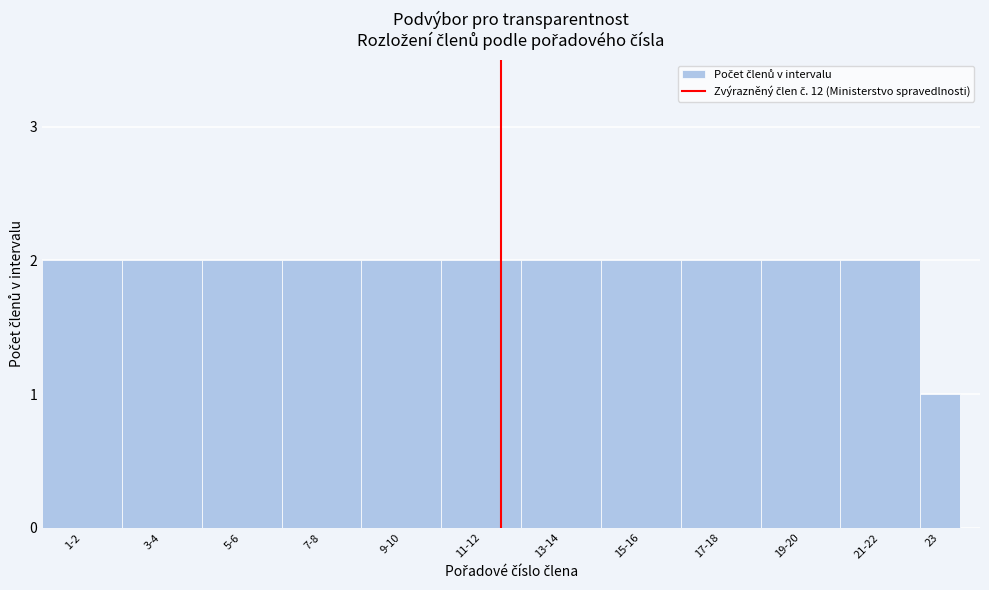

Reading right to left, what are all the values shown in this chart?

23=1	21-22=2	19-20=2	17-18=2	15-16=2	13-14=2	11-12=2	9-10=2	7-8=2	5-6=2	3-4=2	1-2=2